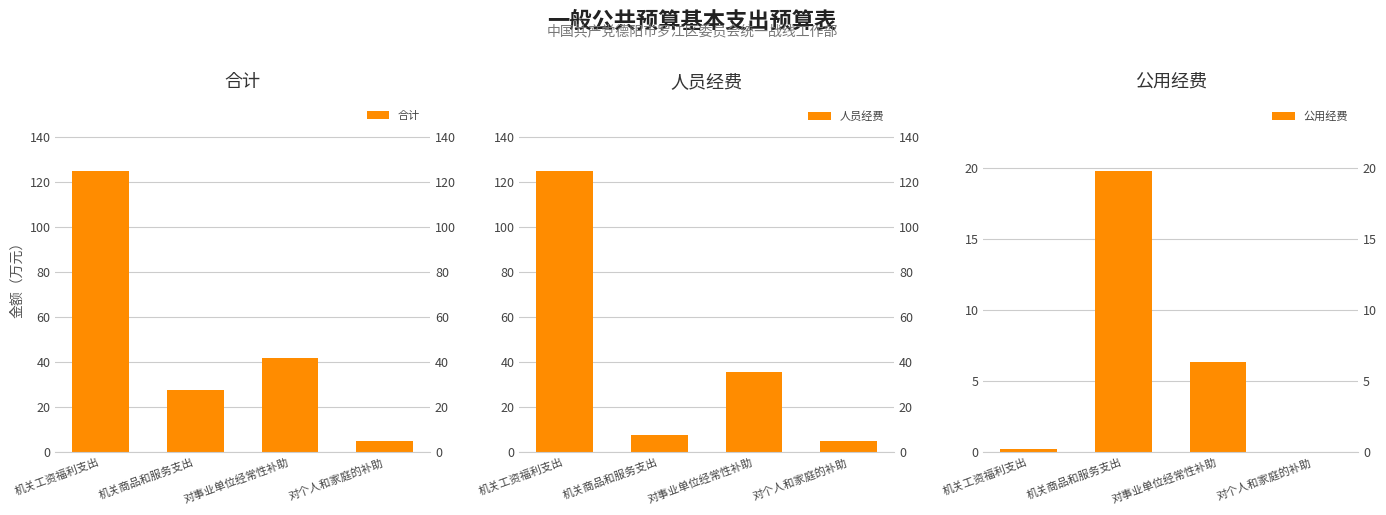

How many bars are there in each group?

3